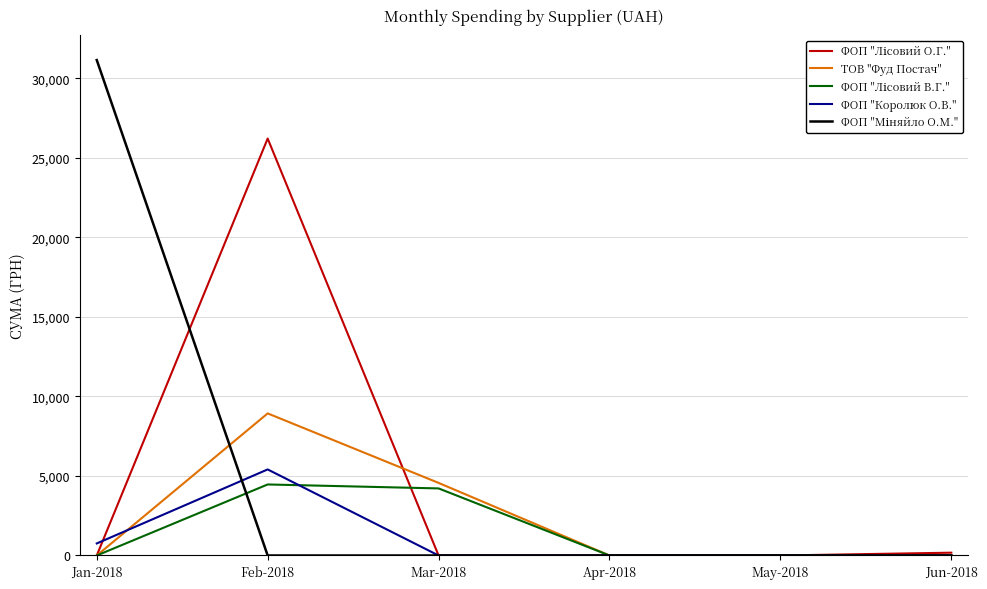

Is it true that ТОВ "Фуд Постач" equals 0.0 at Jun-2018?

True